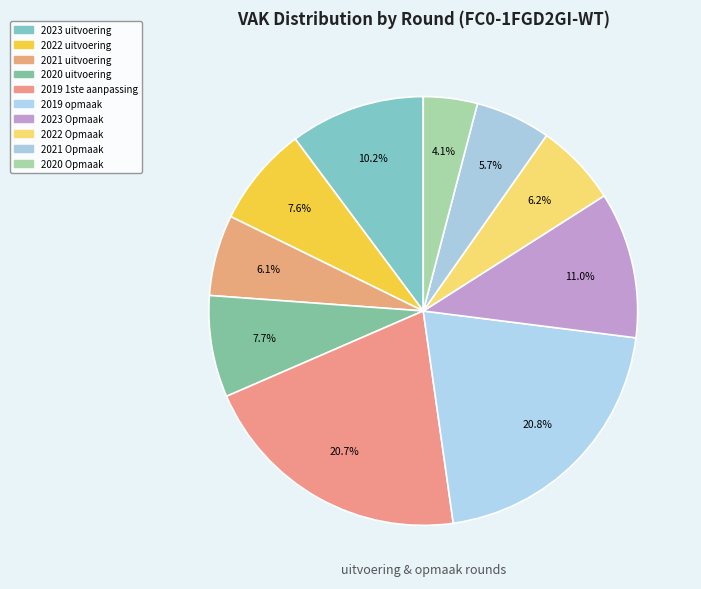

Do 2021 Opmaak and 2020 Opmaak together represent more than half of the pie?

No